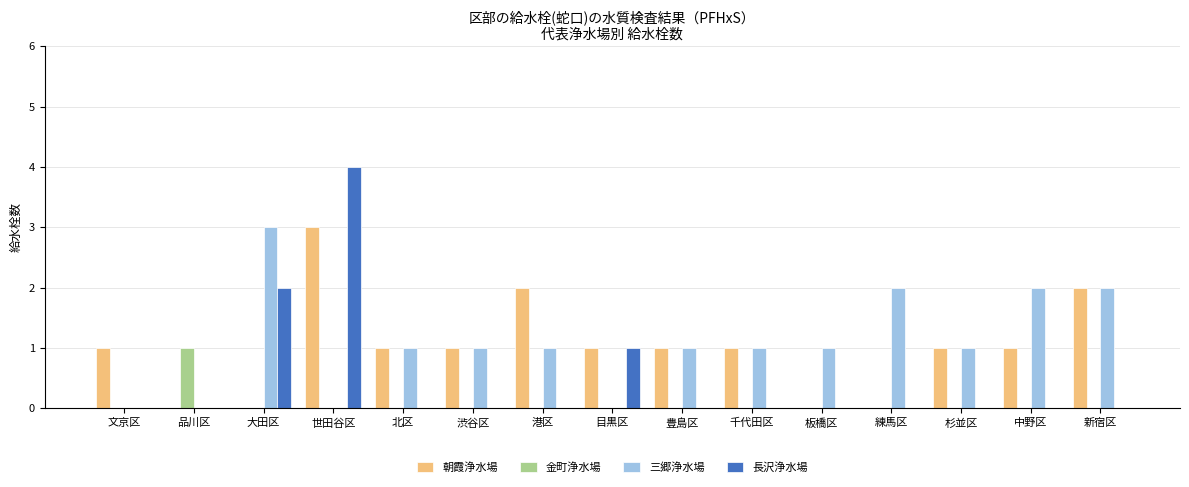

Which label corresponds to the largest value in the chart?

世田谷区